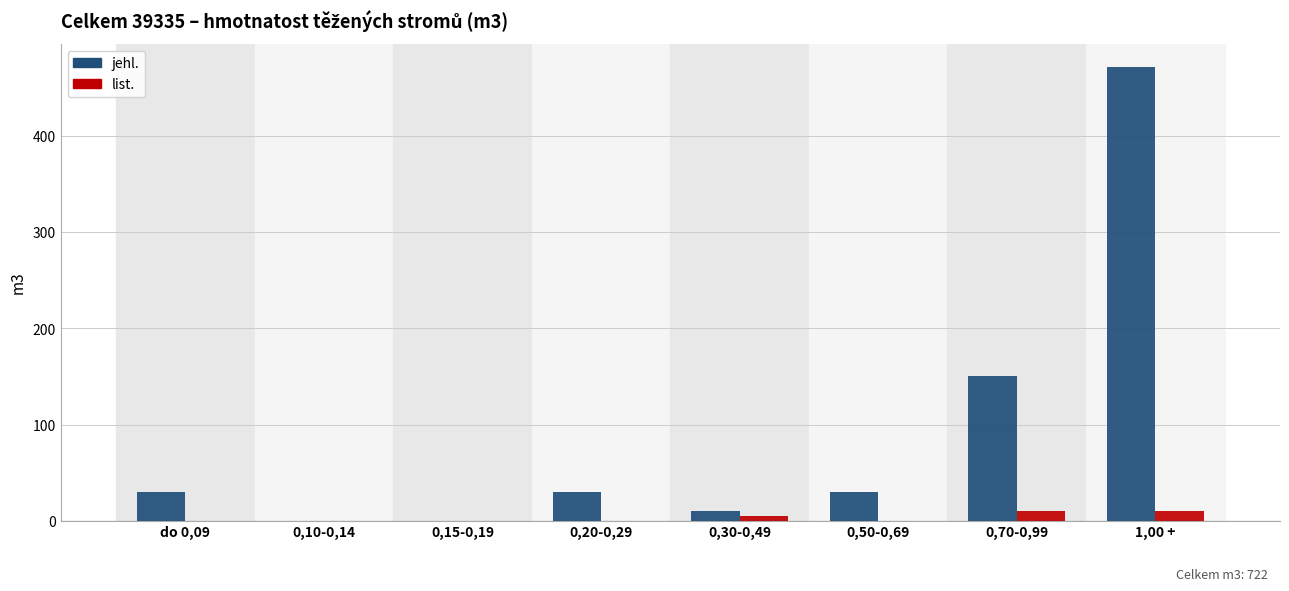

What is the difference between the list. values at 0,30-0,49 and 1,00 +?

5